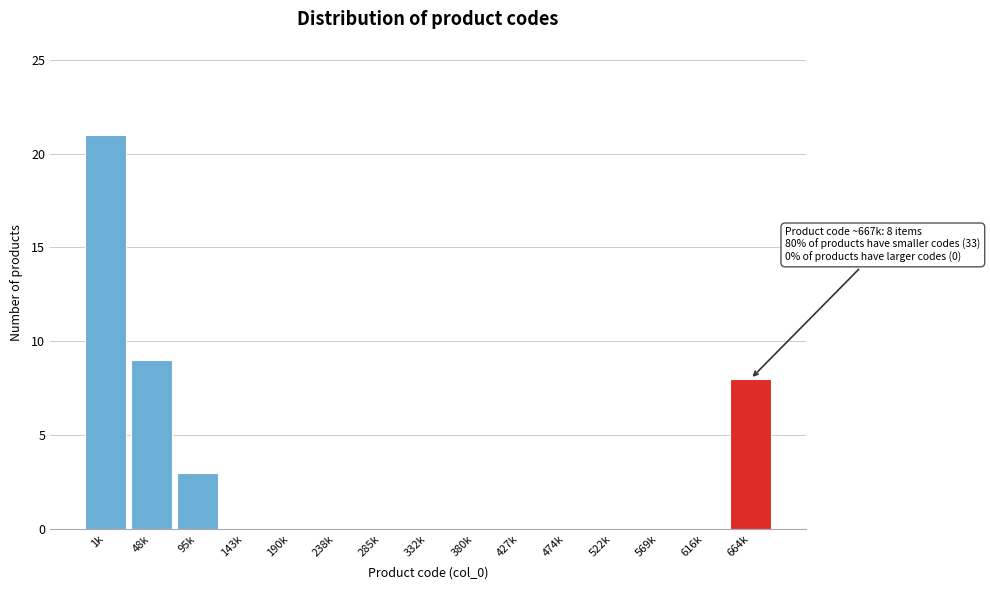

Reading left to right, transcribe all the data shown in this chart.

1k=21	48k=9	95k=3	143k=0	190k=0	238k=0	285k=0	332k=0	380k=0	427k=0	474k=0	522k=0	569k=0	616k=0	664k=8